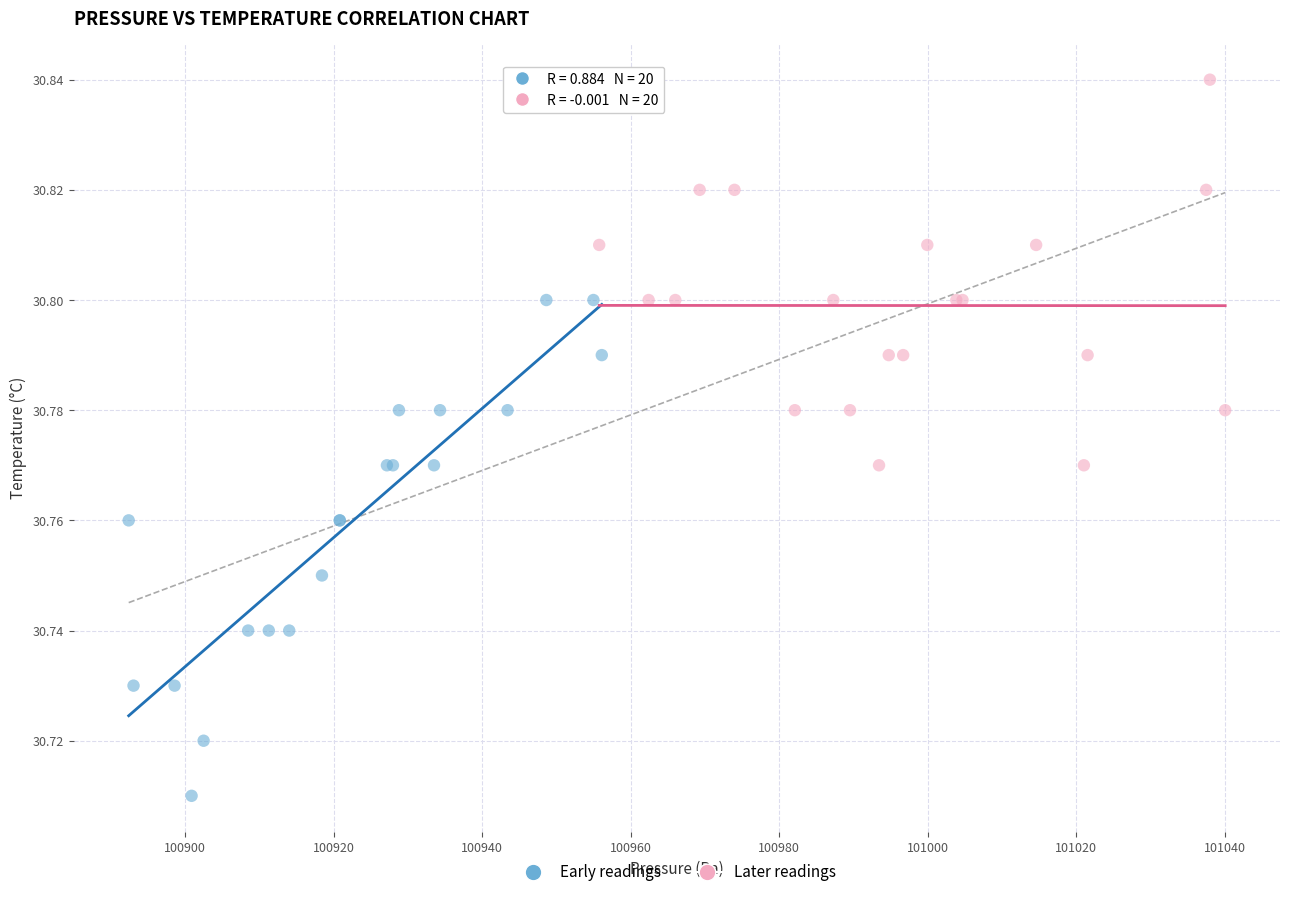

Which series reaches the minimum Y coordinate?

Early readings